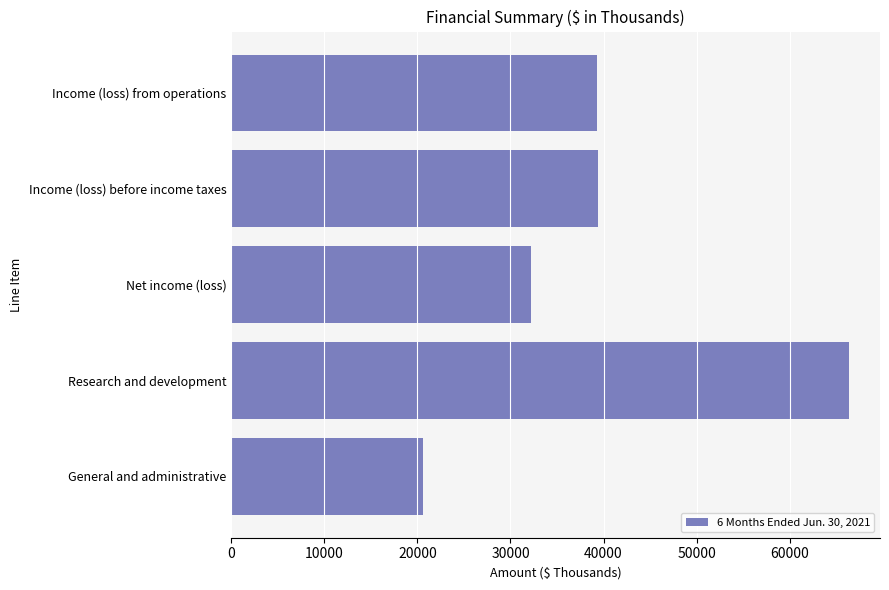

Which has a higher value, Research and development or Income (loss) before income taxes?

Research and development